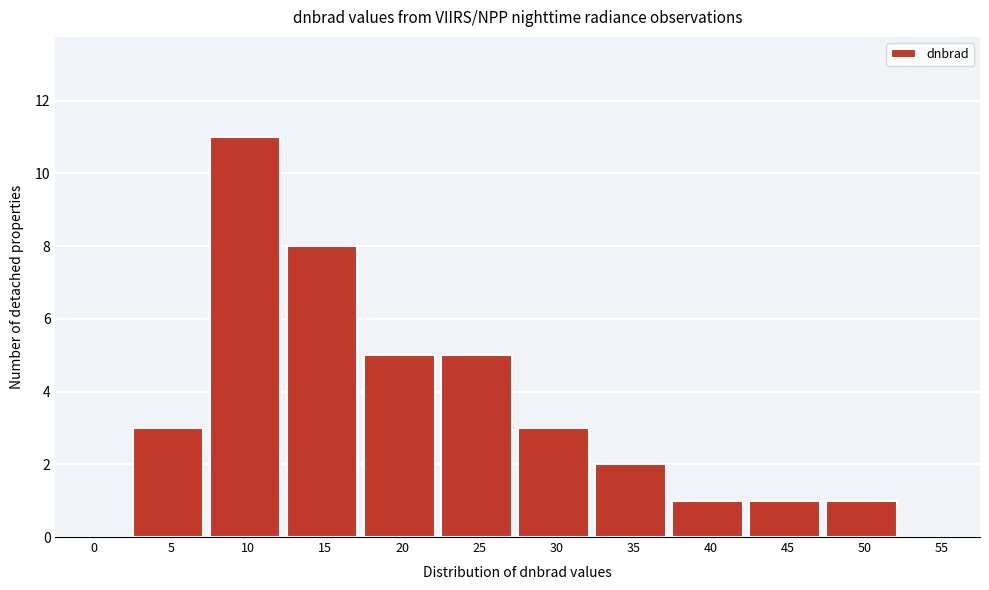

Reading right to left, what are all the values shown in this chart?

55=0	50=1	45=1	40=1	35=2	30=3	25=5	20=5	15=8	10=11	5=3	0=0